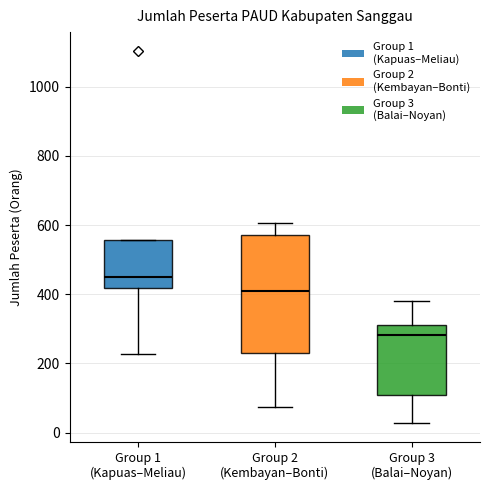

Which box has the lowest median line?

Group 3 (Balai–Noyan)